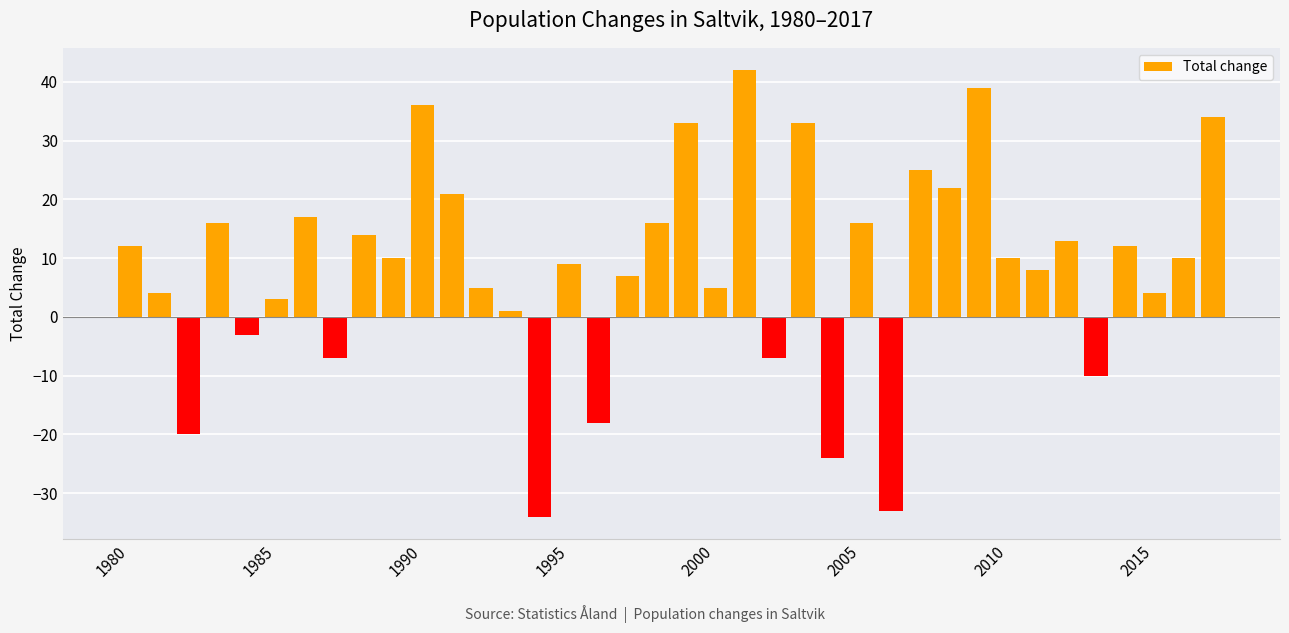

What is the value of the 11th bar from the left?

36